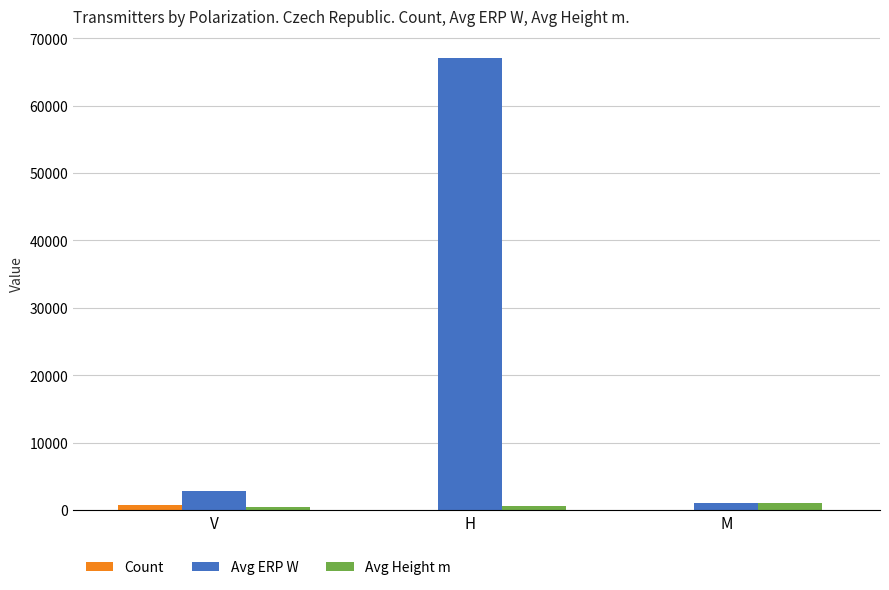

At which category is the sum across all series the highest?

H